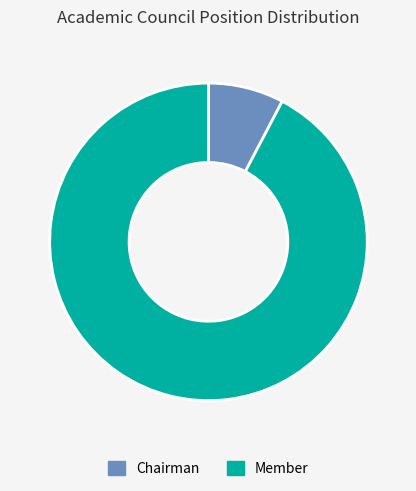

Which has a higher value, Member or Chairman?

Member